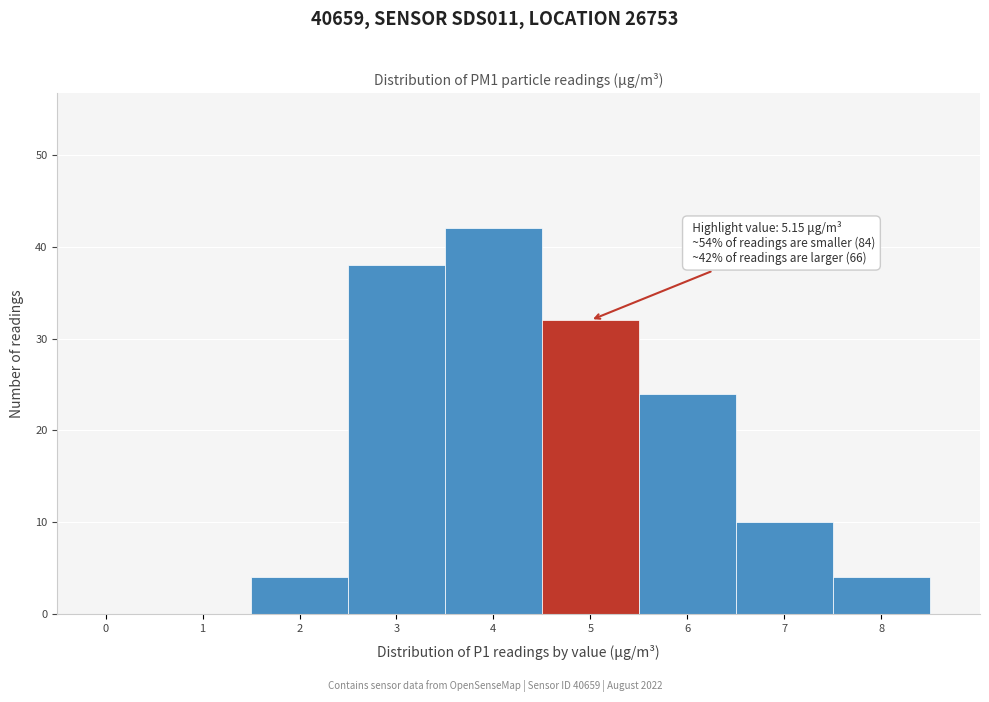

Reading left to right, list all the values displayed in this chart.

0=0	1=0	2=4	3=38	4=42	5=32	6=24	7=10	8=4